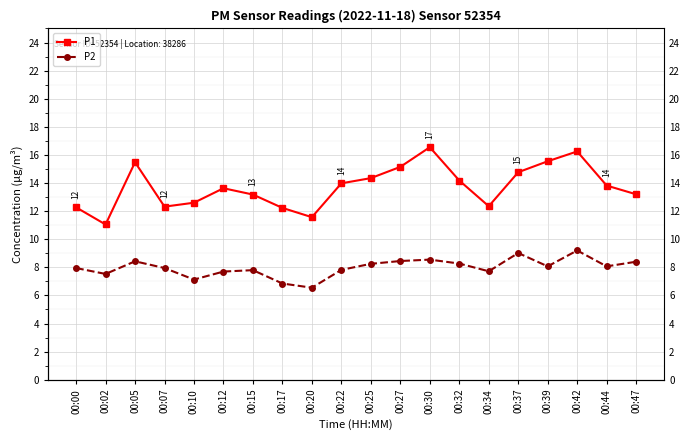

Read the P2 value at 00:00.

8.0